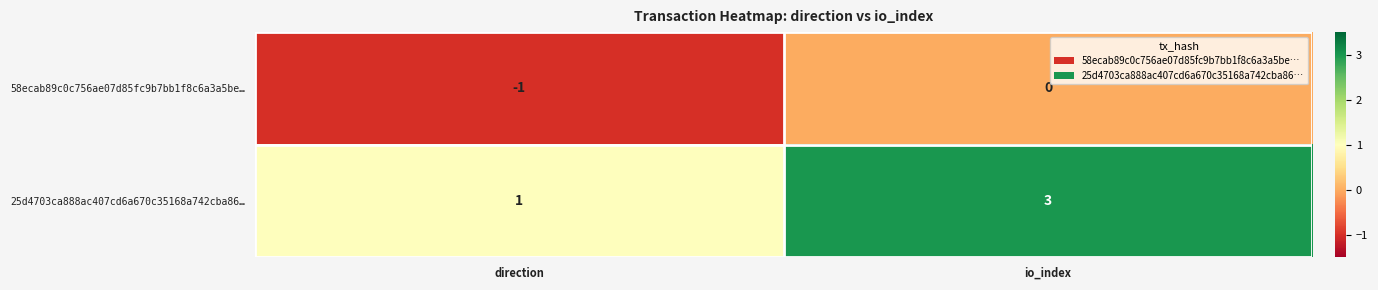

List the series in order of their peak value, lowest first.

58ecab89c0c756ae07d85fc9b7bb1f8c6a3a5be…, 25d4703ca888ac407cd6a670c35168a742cba86…